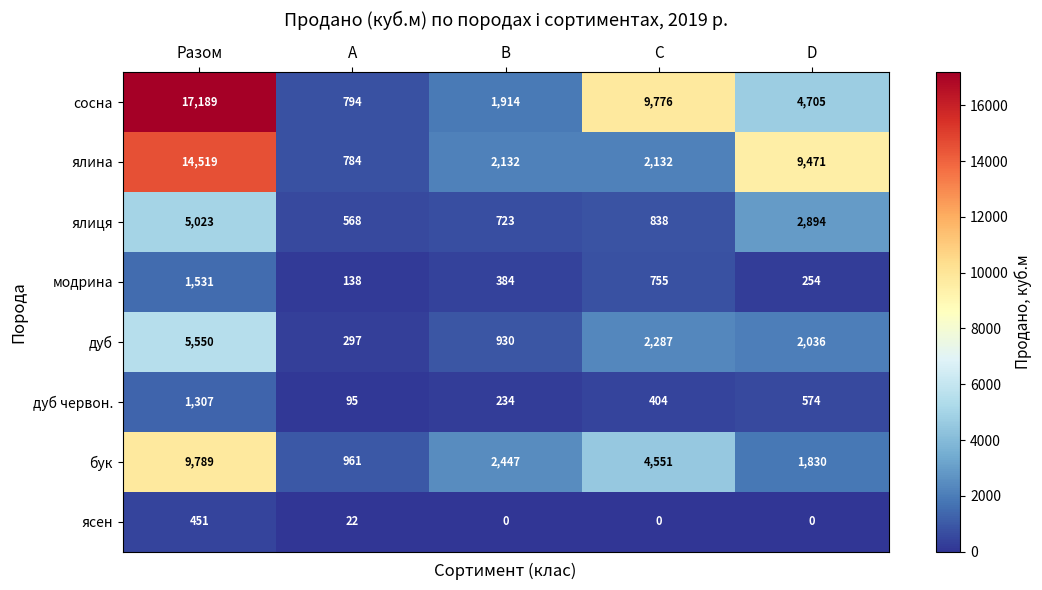

What is the total value across all series at B?

8764